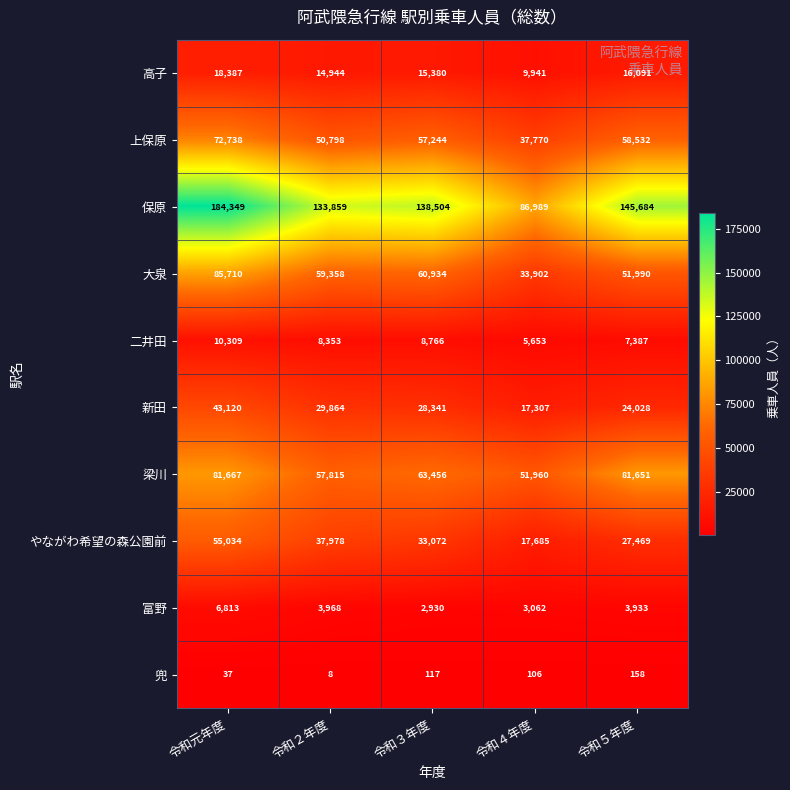

What is the spread (max minus min) of values at 令和３年度?

138387